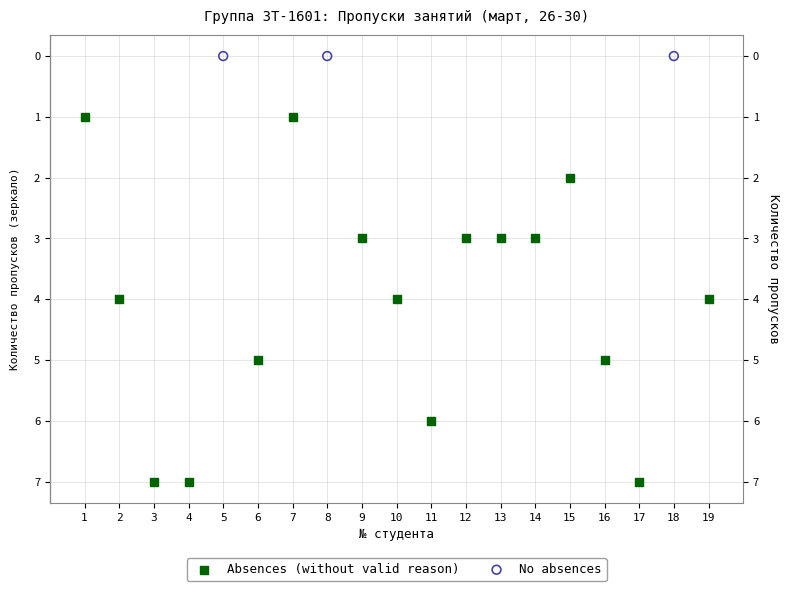

Which series contains the lowest Y value?

No absences